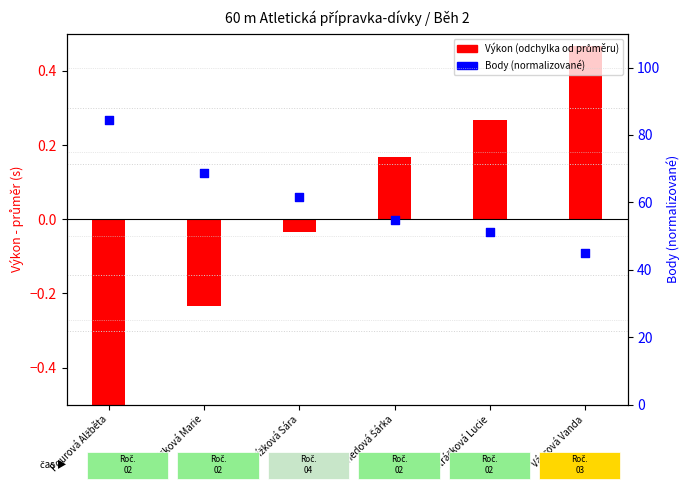

At how many categories does at least one series exceed 70?

1